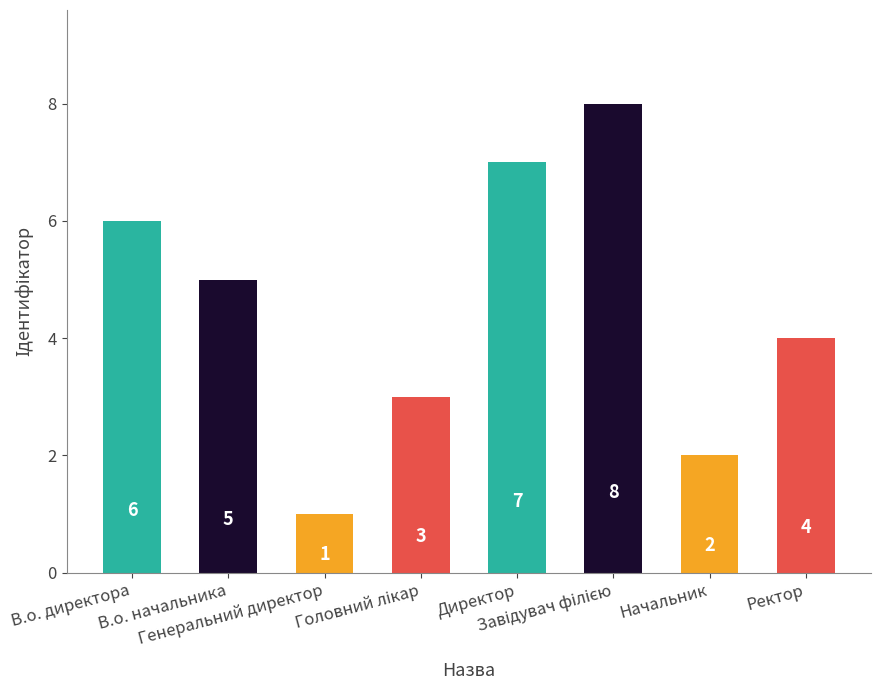

Where does the data first go above 5?

В.о. директора